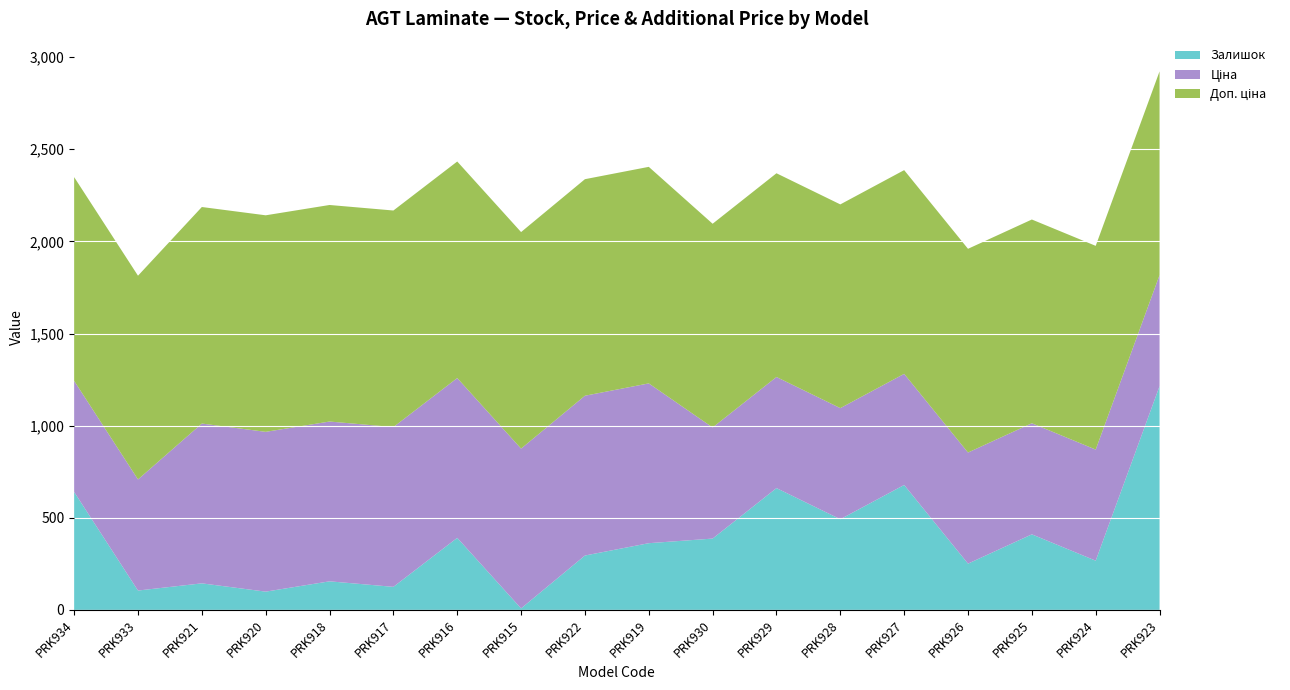

Reading left to right, list all the values displayed in this chart.

Залишок: 640.0	105.0	144.0	99.0	155.0	125.0	391.0	8.0	295.0	362.0	387.0	661.0	492.0	678.0	251.0	410.0	267.0	1214.0
Ціна: 603.0	603.0	867.3	867.3	867.3	867.3	867.3	867.3	867.3	867.3	603.0	603.0	603.0	603.0	603.0	603.0	603.0	603.0
Доп. ціна: 1105.7	1105.7	1175.3	1175.3	1175.3	1175.3	1175.3	1175.3	1175.3	1175.3	1105.7	1105.7	1105.7	1105.7	1105.7	1105.7	1105.7	1105.7